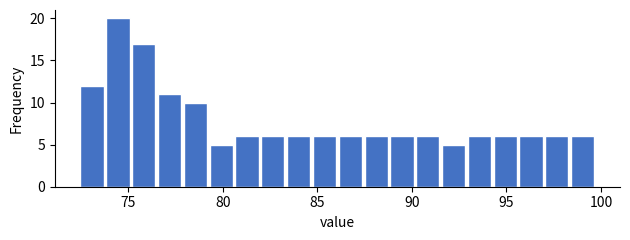

Read against the x-axis, roughly where is the centre of the tallest bar?

74.5